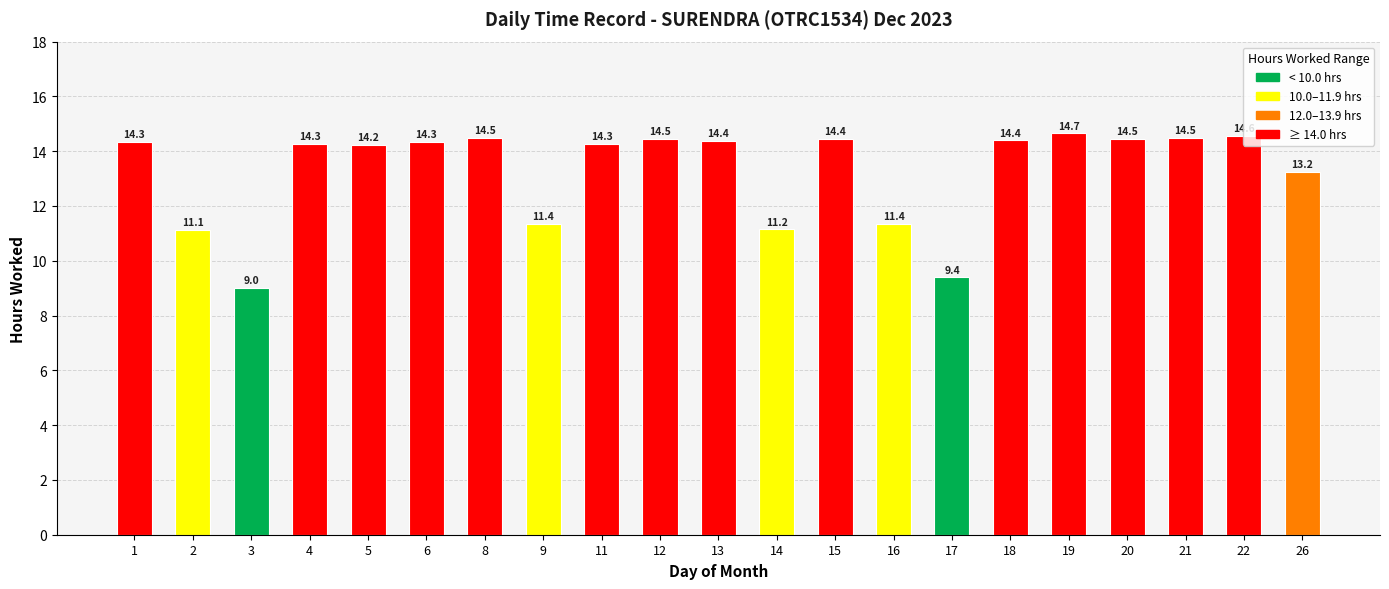

Which has a higher value, 20 or 9?

20